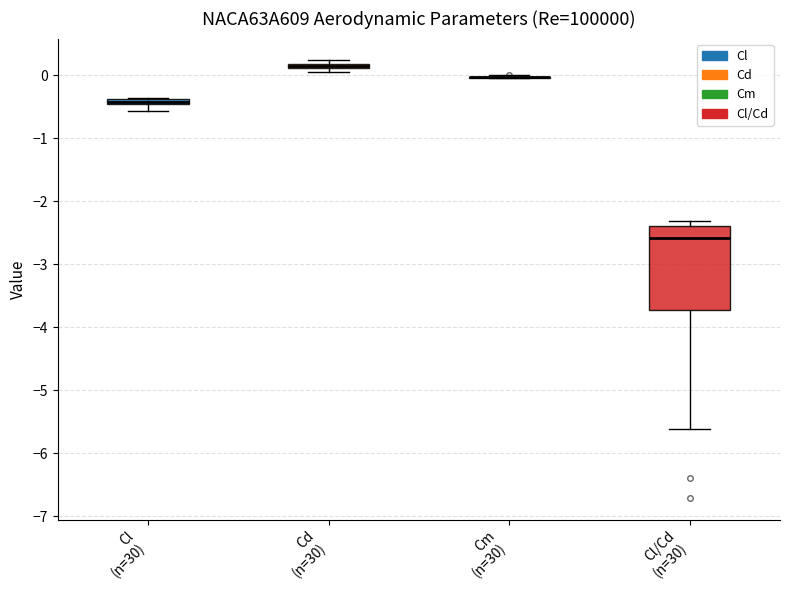

Comparing the boxes themselves (not the whiskers), which one is the tallest?

Cl/Cd (n=30)